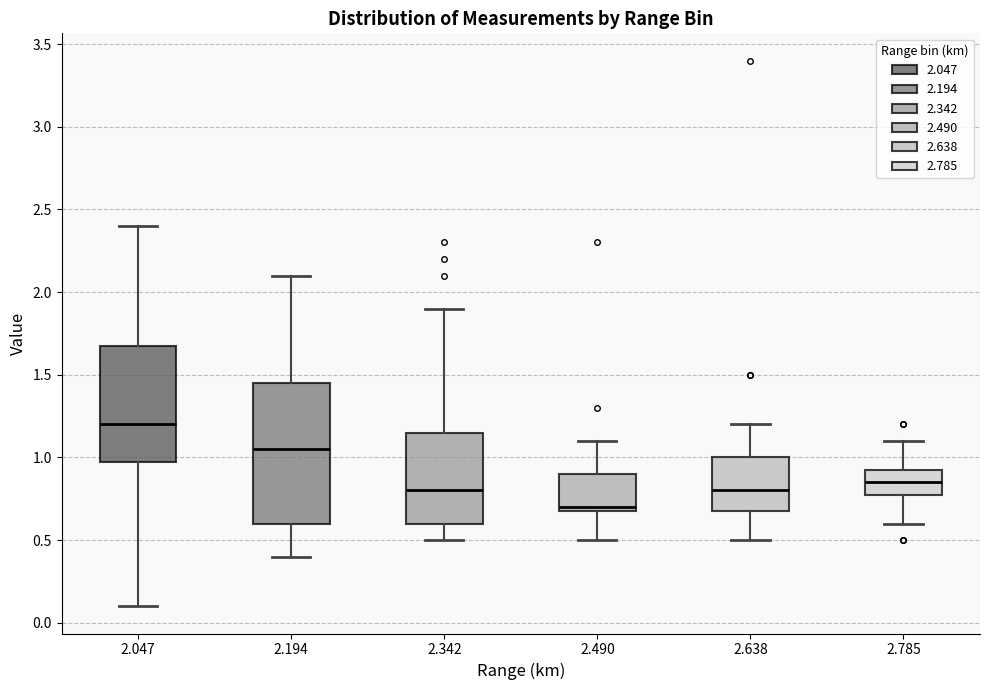

Reading left to right, transcribe this box plot: for each box, give where its median line is, the range the box spans, and where its two whiskers end, as read against the y-axis. The values are not printed on the chart, so give them approximately, as read against the axis.

2.047: median 1.20, box 1.00 to 1.70, whiskers 0.10 to 2.40
2.194: median 1.05, box 0.60 to 1.45, whiskers 0.40 to 2.10
2.342: median 0.80, box 0.60 to 1.15, whiskers 0.50 to 1.90
2.490: median 0.70 (just above the box's lower edge), box 0.70 to 0.90, whiskers 0.50 to 1.10
2.638: median 0.80, box 0.70 to 1.00, whiskers 0.50 to 1.20
2.785: median 0.85, box 0.80 to 0.95, whiskers 0.60 to 1.10